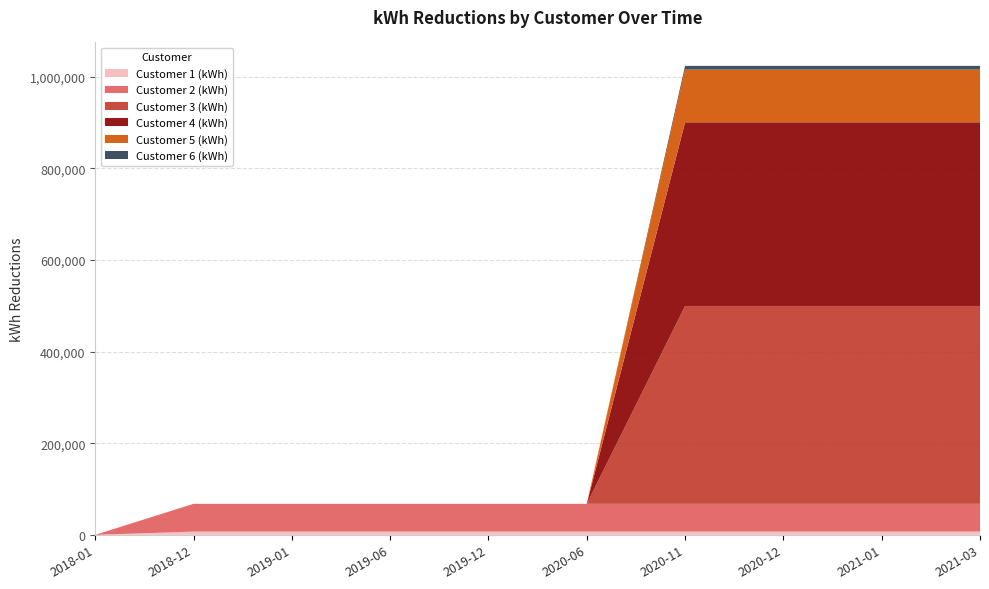

Reading left to right, extract all data points from this chart.

Customer 1 (kWh): 2018-01=0	2018-12=7128	2019-01=7128	2019-06=7128	2019-12=7128	2020-06=7128	2020-11=7128	2020-12=7128	2021-01=7128	2021-03=7128
Customer 2 (kWh): 2018-01=0	2018-12=60588	2019-01=60588	2019-06=60588	2019-12=60588	2020-06=60588	2020-11=60588	2020-12=60588	2021-01=60588	2021-03=60588
Customer 3 (kWh): 2018-01=0	2018-12=0	2019-01=0	2019-06=0	2019-12=0	2020-06=0	2020-11=432000	2020-12=432000	2021-01=432000	2021-03=432000
Customer 4 (kWh): 2018-01=0	2018-12=0	2019-01=0	2019-06=0	2019-12=0	2020-06=0	2020-11=400978	2020-12=400978	2021-01=400978	2021-03=400978
Customer 5 (kWh): 2018-01=0	2018-12=0	2019-01=0	2019-06=0	2019-12=0	2020-06=0	2020-11=115200	2020-12=115200	2021-01=115200	2021-03=115200
Customer 6 (kWh): 2018-01=0	2018-12=0	2019-01=0	2019-06=0	2019-12=0	2020-06=0	2020-11=8000	2020-12=8000	2021-01=8000	2021-03=8000